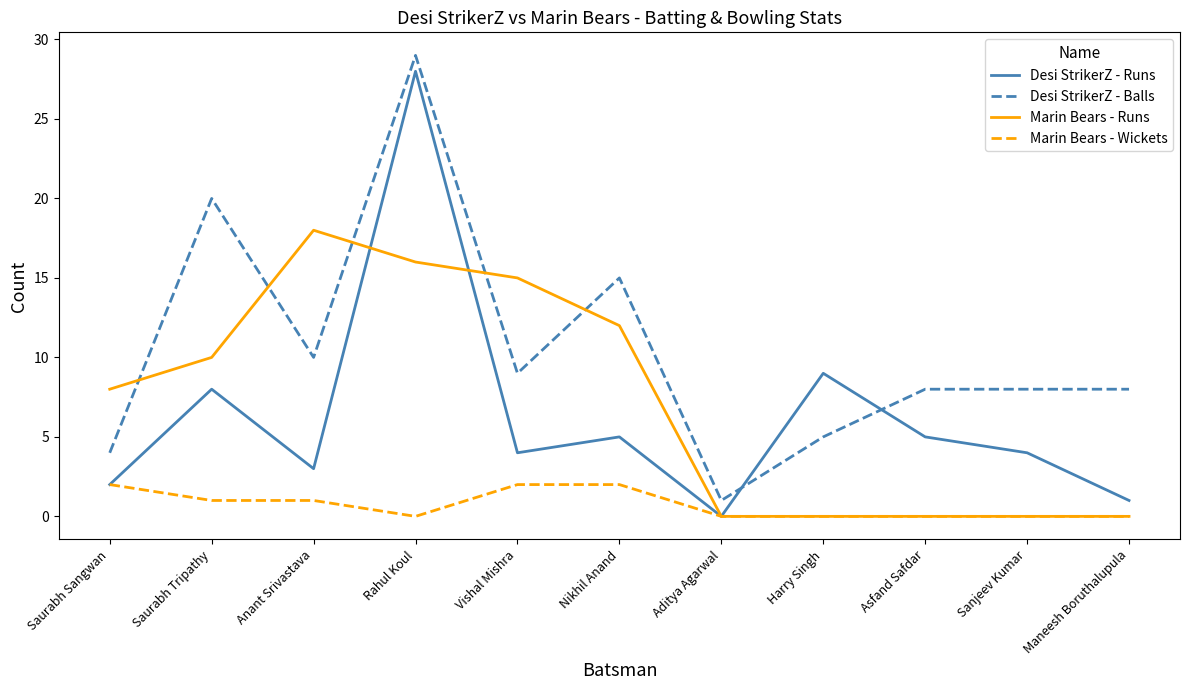

Which series has the largest total across all categories?

Desi StrikerZ - Balls